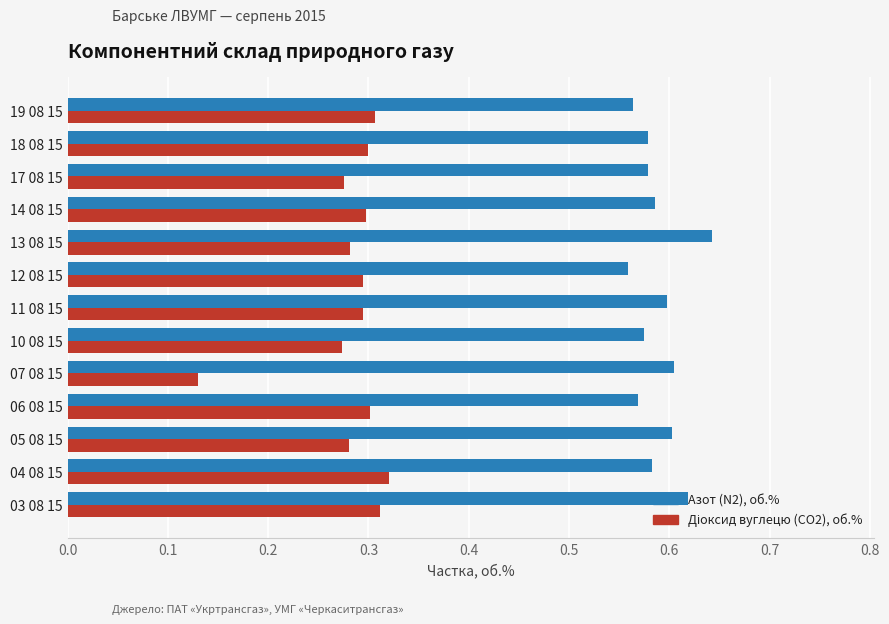

Which category has the lowest value across all series?

07 08 15